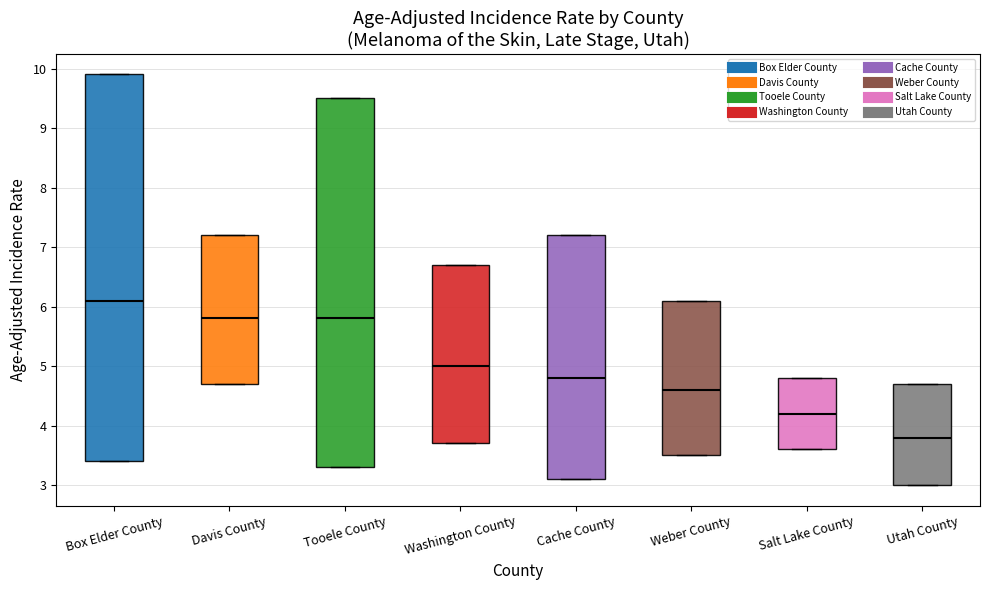

Reading left to right, transcribe this box plot: for each box, give where its median line is, the range the box spans, and where its two whiskers end, as read against the y-axis. The values are not printed on the chart, so give them approximately, as read against the axis.

Box Elder County: median 6.1, box 3.4 to 9.9, whiskers 3.4 to 9.9
Davis County: median 5.8, box 4.7 to 7.2, whiskers 4.7 to 7.2
Tooele County: median 5.8, box 3.3 to 9.5, whiskers 3.3 to 9.5
Washington County: median 5.0, box 3.7 to 6.7, whiskers 3.7 to 6.7
Cache County: median 4.8, box 3.1 to 7.2, whiskers 3.1 to 7.2
Weber County: median 4.6, box 3.5 to 6.1, whiskers 3.5 to 6.1
Salt Lake County: median 4.2, box 3.6 to 4.8, whiskers 3.6 to 4.8
Utah County: median 3.8, box 3.0 to 4.7, whiskers 3.0 to 4.7